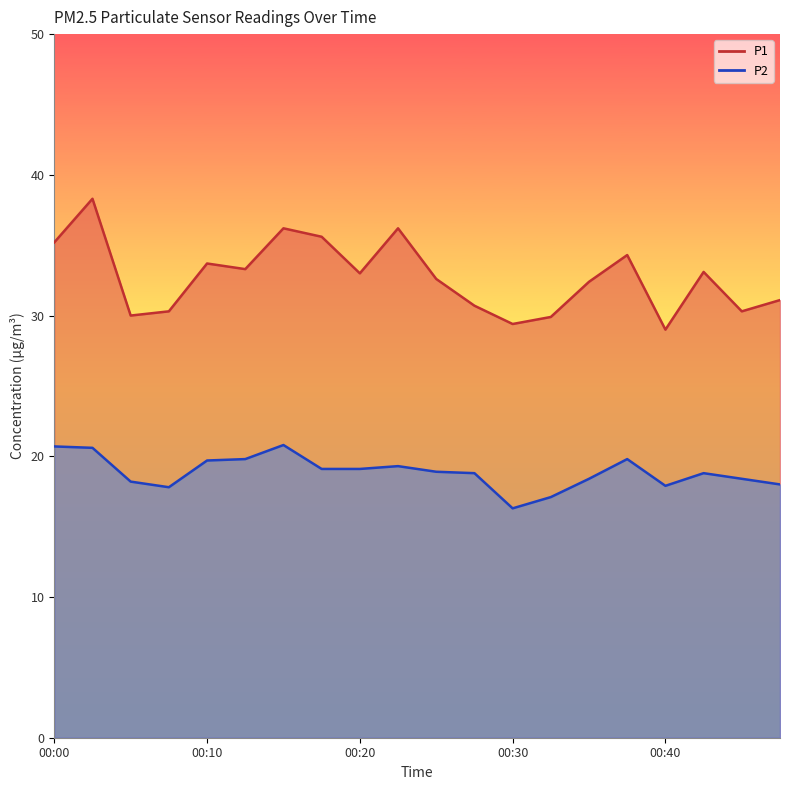

How many values in the P2 series are below 18?

4